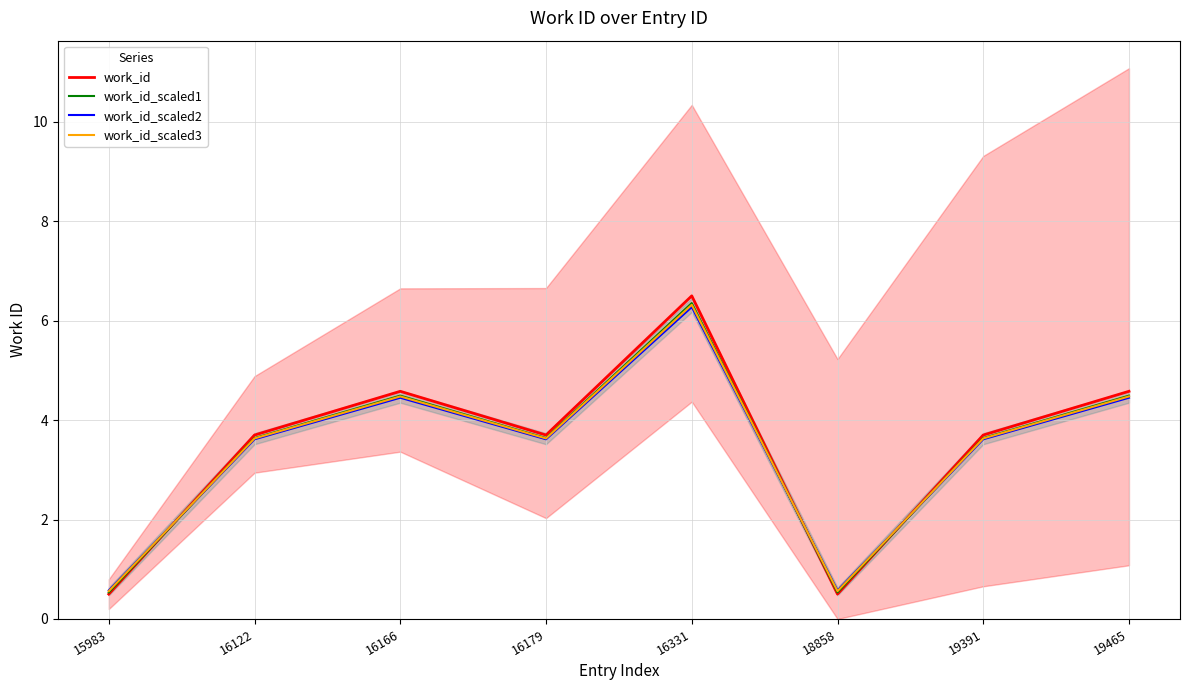

What is the maximum value for work_id?

6.5